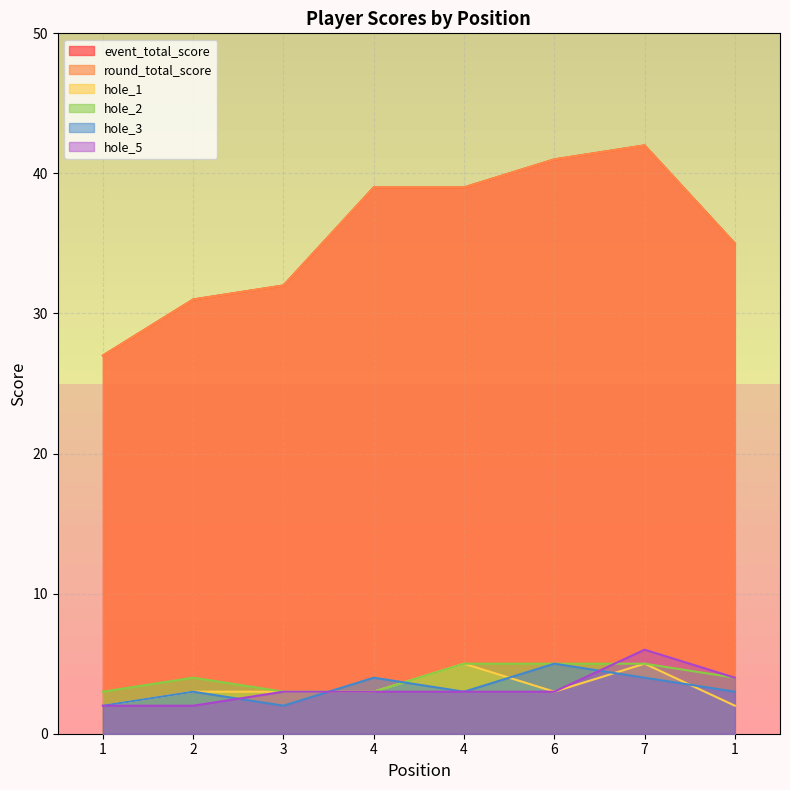

Where is the first local minimum for hole_1?

6